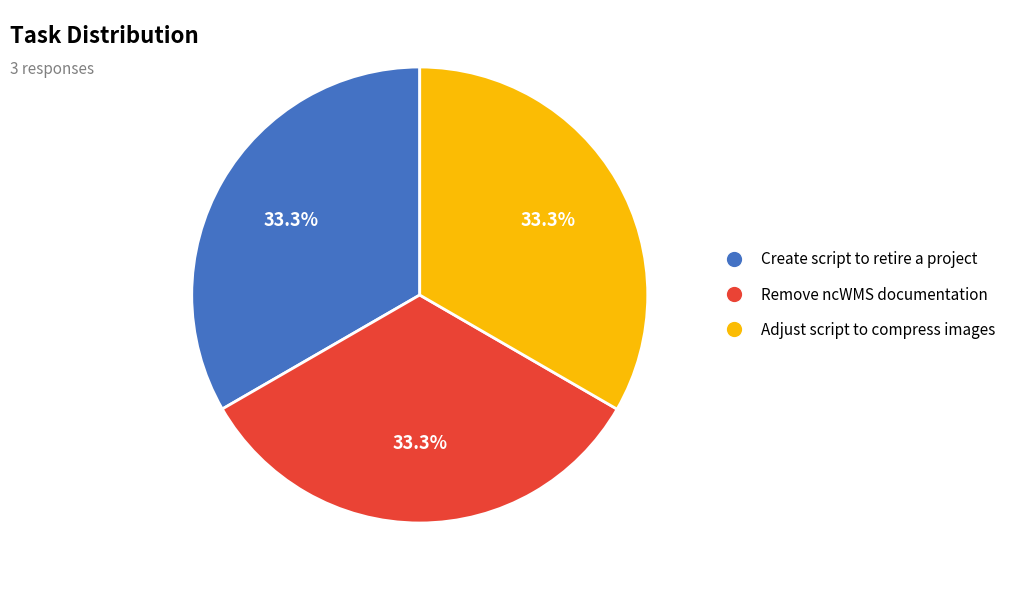

To the nearest percent, what percentage of the pie is Remove ncWMS documentation?

33%